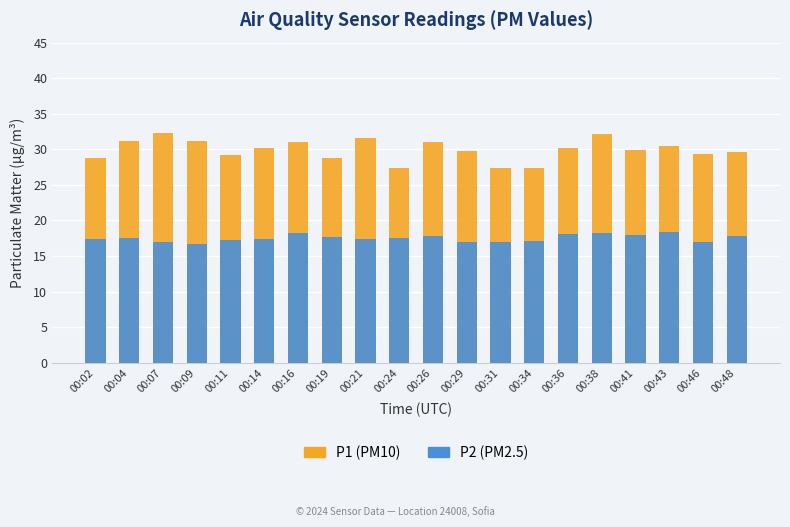

What is the difference between the maximum and minimum values in the P1 (PM10) series?

5.0